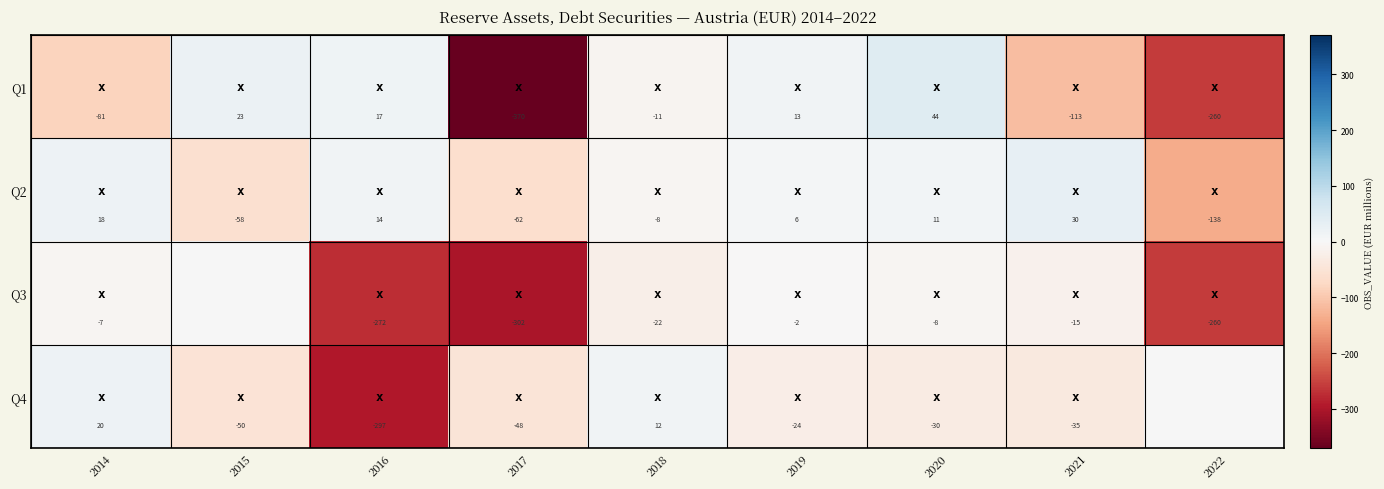

At how many categories does at least one series exceed -58?

9